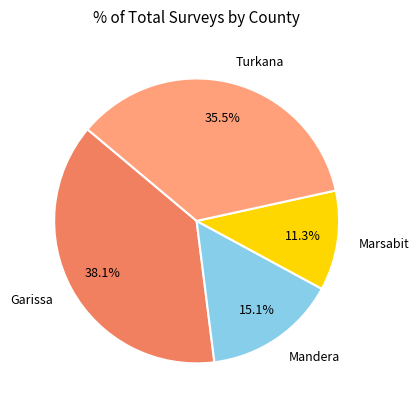

Is it true that Mandera is 1% of the pie?

False